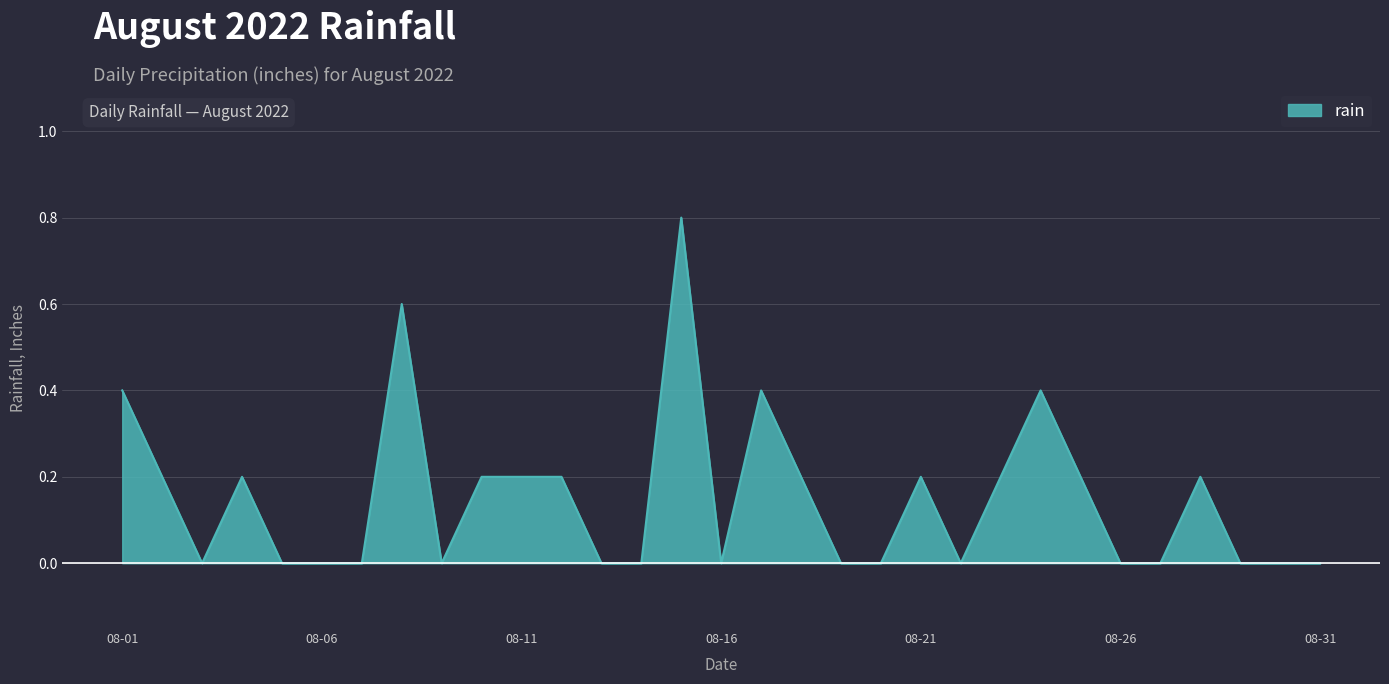

Reading left to right, what are all the values shown in this chart?

0.4	0.2	0.0	0.2	0.0	0.0	0.0	0.6	0.0	0.2	0.2	0.2	0.0	0.0	0.8	0.0	0.4	0.2	0.0	0.0	0.2	0.0	0.2	0.4	0.2	0.0	0.0	0.2	0.0	0.0	0.0